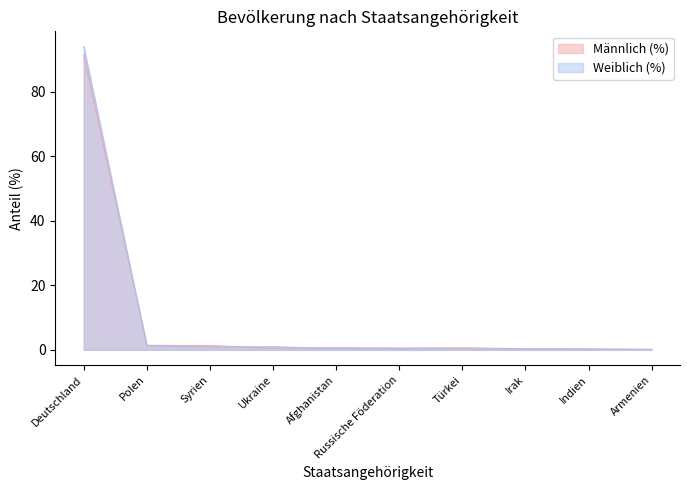

List the labels in order of Weiblich (%) value, smallest first.

Armenien, Türkei, Indien, Irak, Afghanistan, Russische Föderation, Syrien, Ukraine, Polen, Deutschland